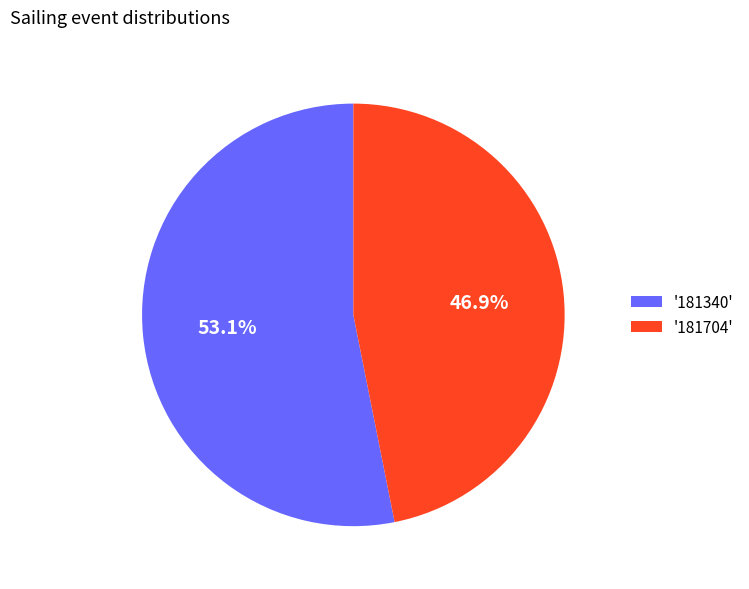

How much of the chart is everything except '181704'?

53.1%